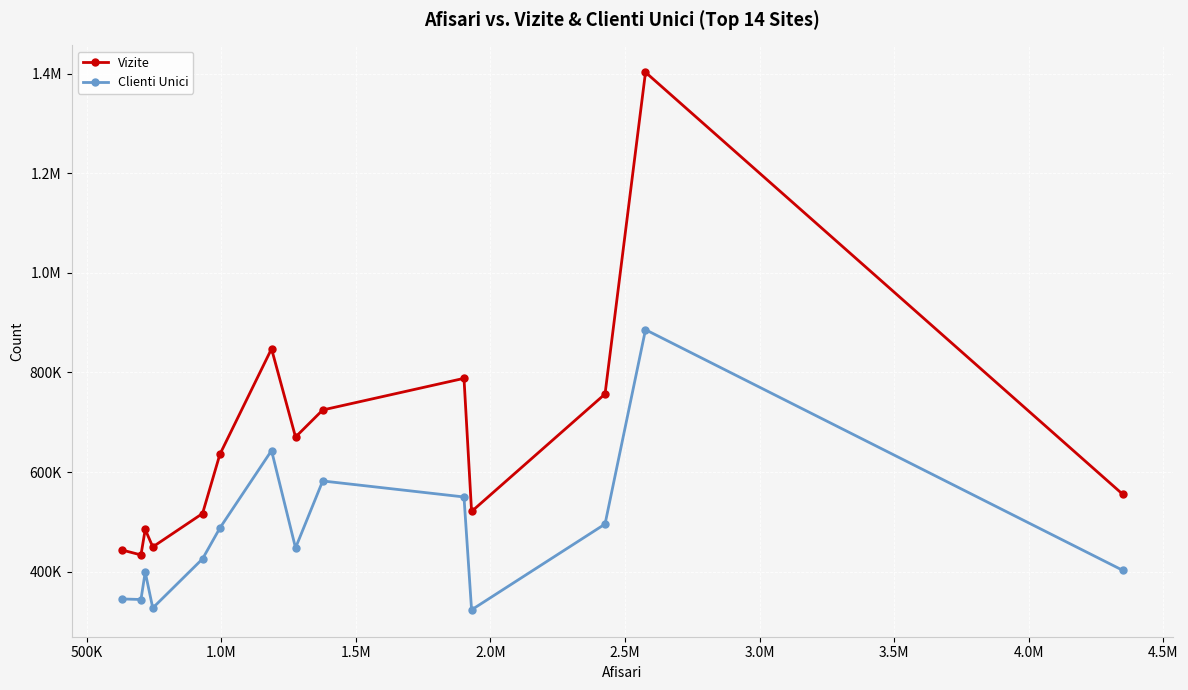

True or false: Vizite and Clienti Unici cross at least once.

False